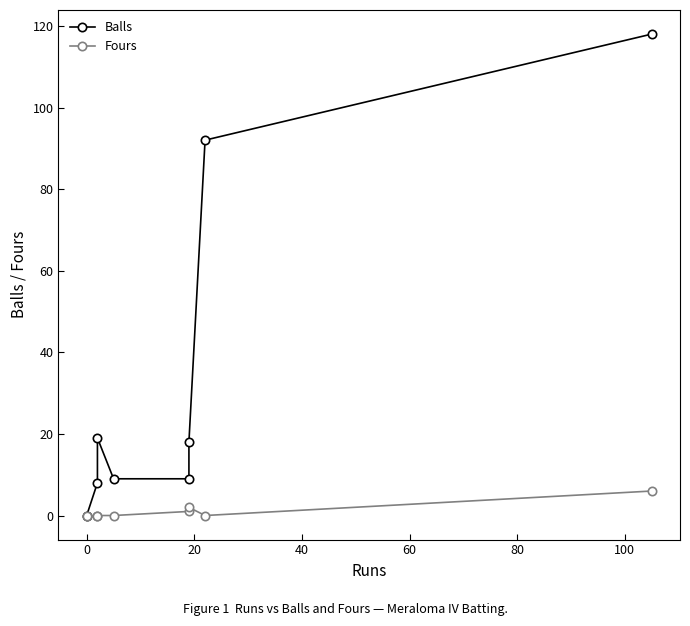

Which series changed the most between −20 and 80?

Balls